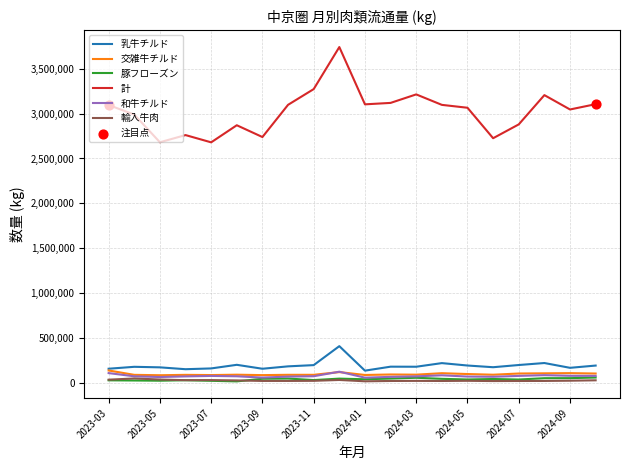

At how many categories does at least one series exceed 658666?

20